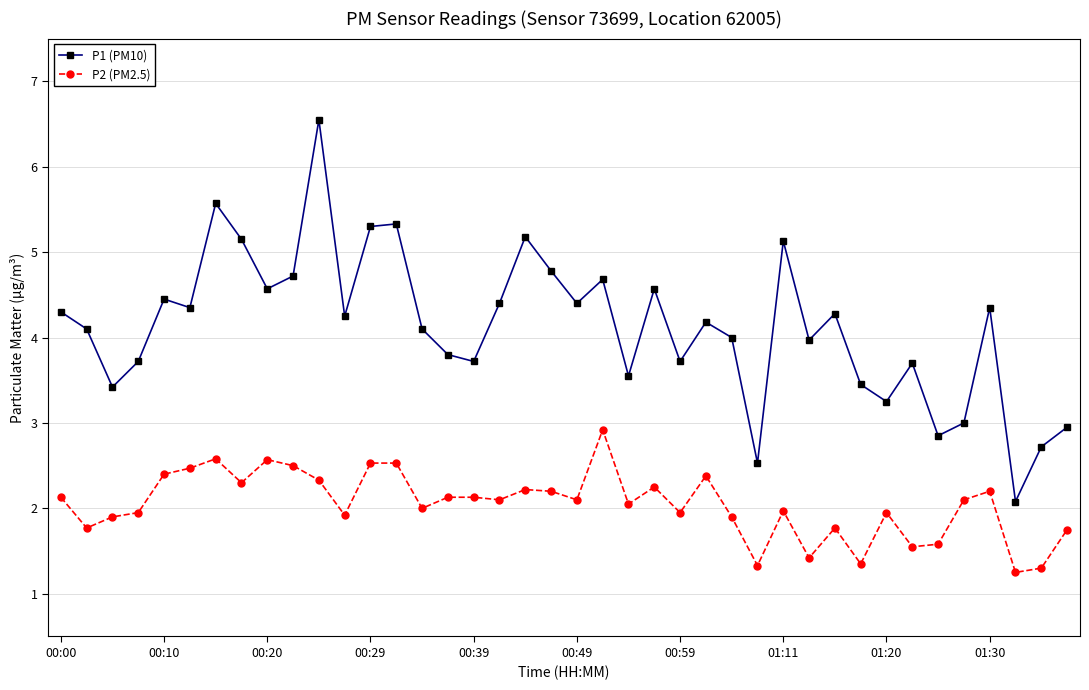

Which series has the largest range (max minus min)?

P1 (PM10)